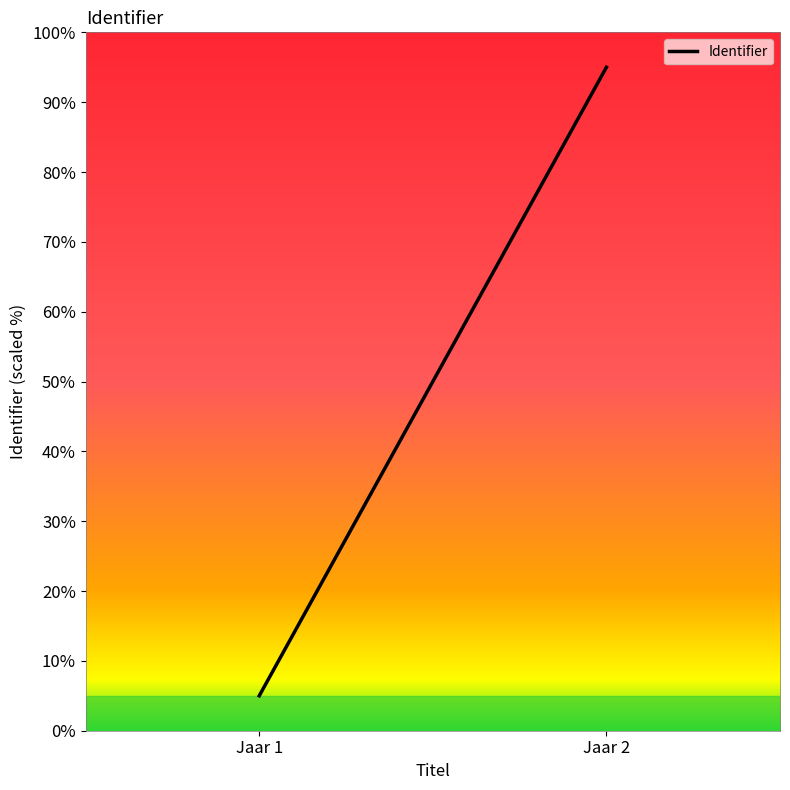

Reading right to left, transcribe all the data shown in this chart.

95	5